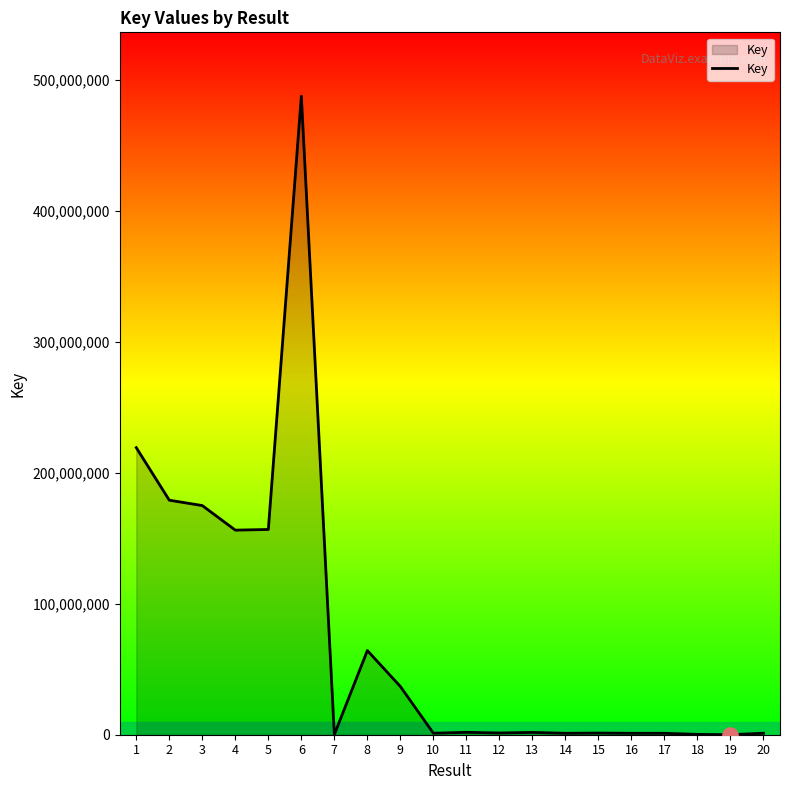

What is the change in value from 8 to 15?

-63015156